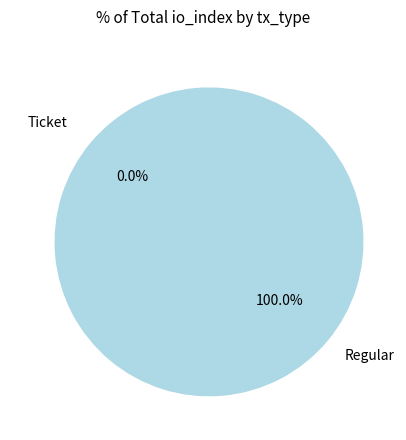

Which category has the biggest portion of the pie?

Regular